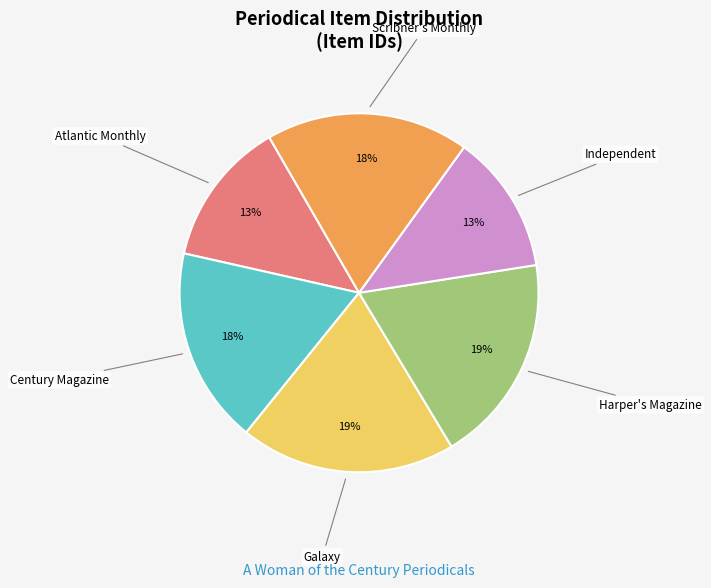

To the nearest percent, what percentage of the pie is Harper's Magazine?

19%